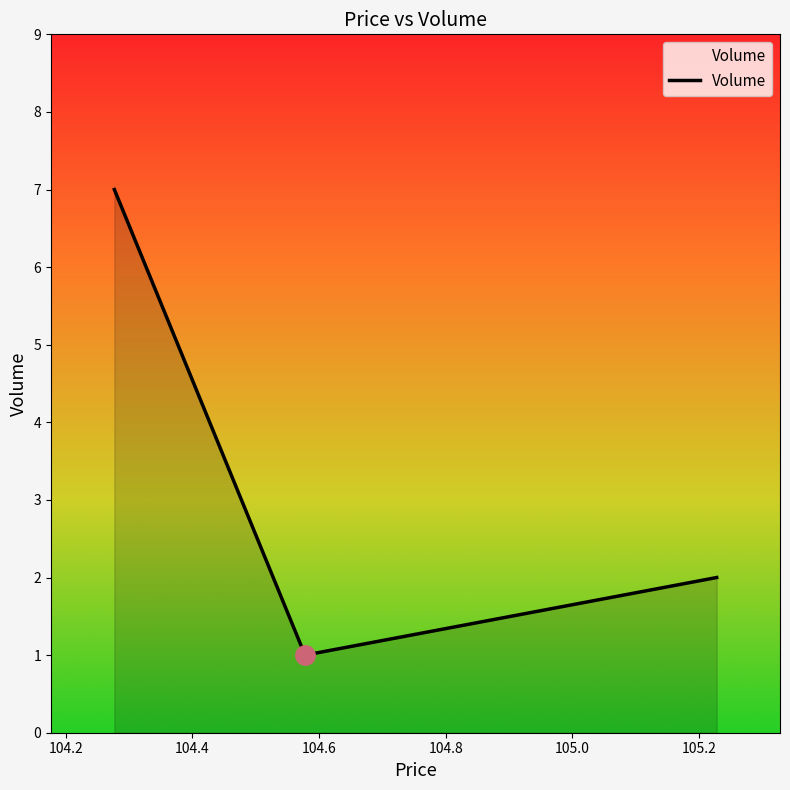

Count the number of categories in the chart.

3